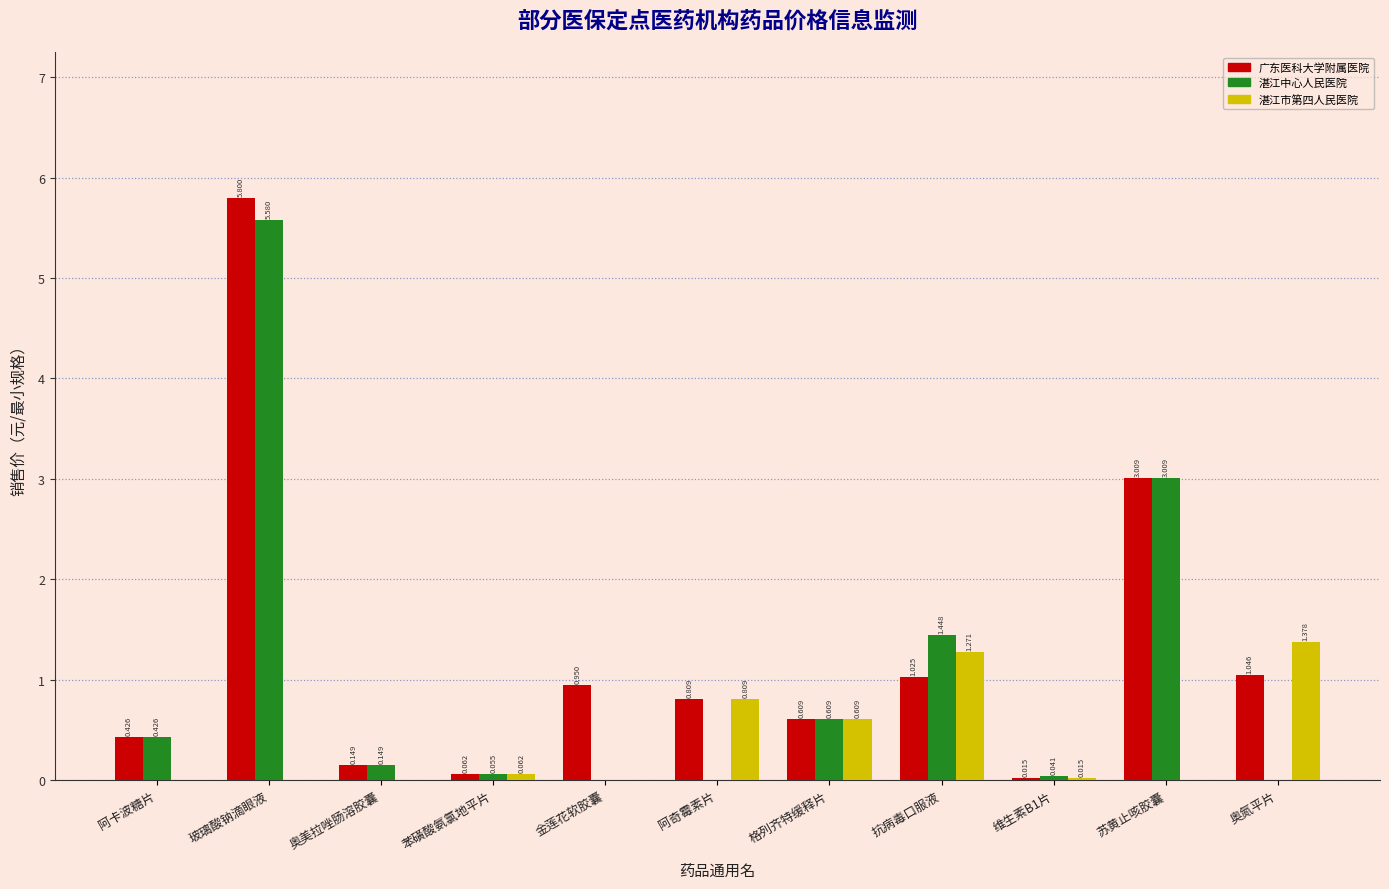

Which label corresponds to the largest value in the chart?

玻璃酸钠滴眼液